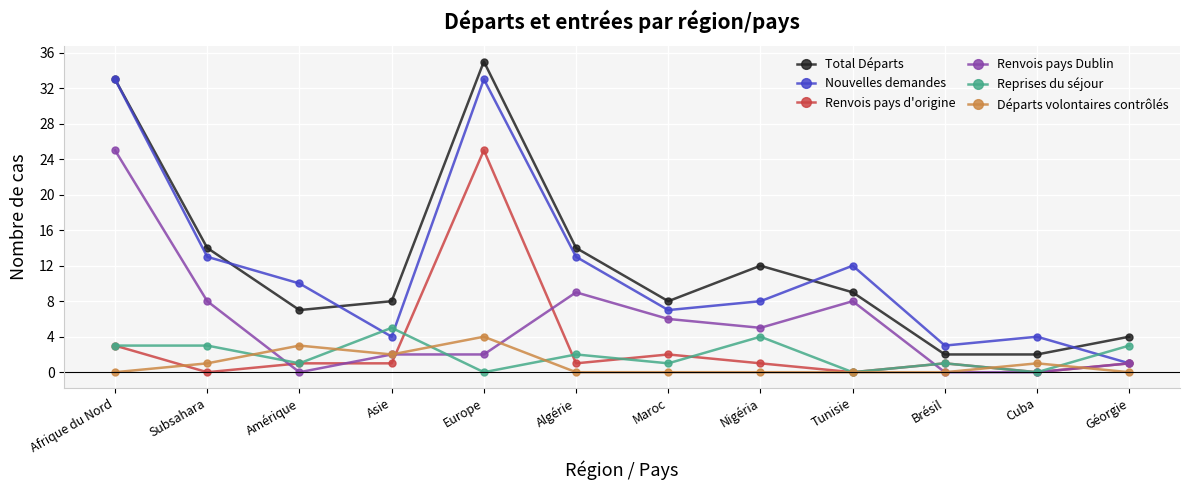

At which label does Total Départs first exceed 9?

Afrique du Nord